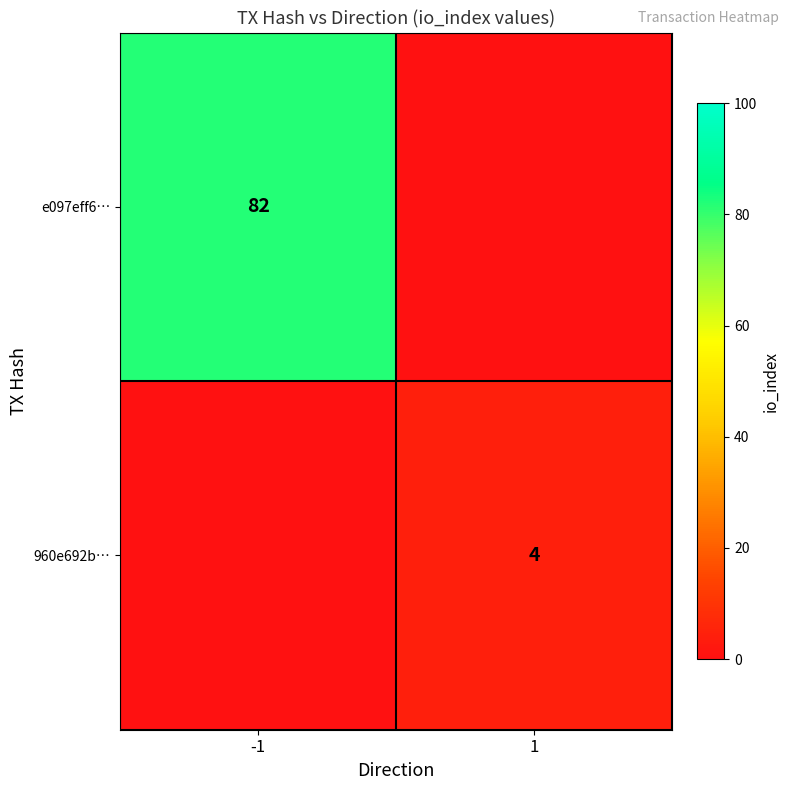

Count the number of data series in this chart.

2